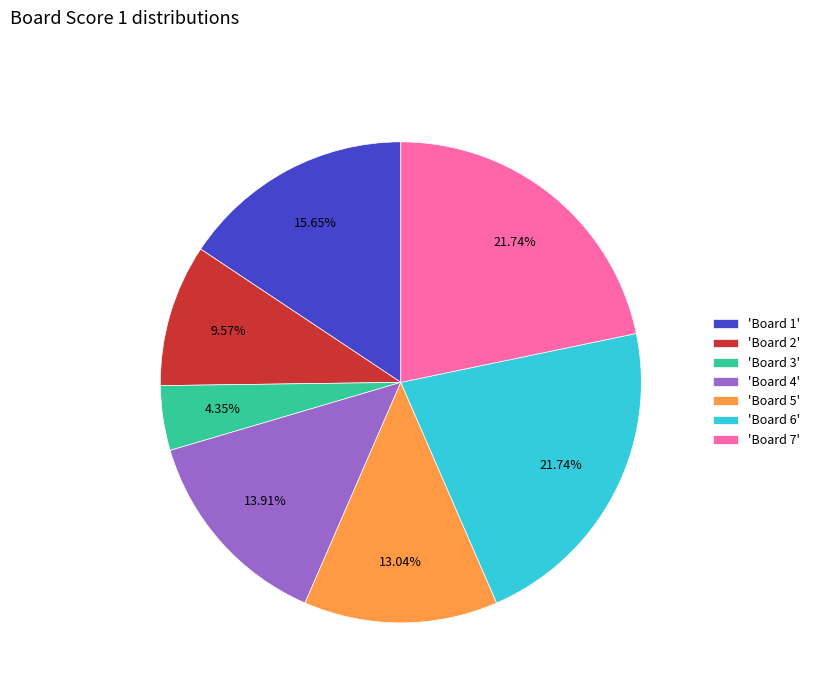

Is the sum of 'Board 6' and 'Board 7' greater than half?

No